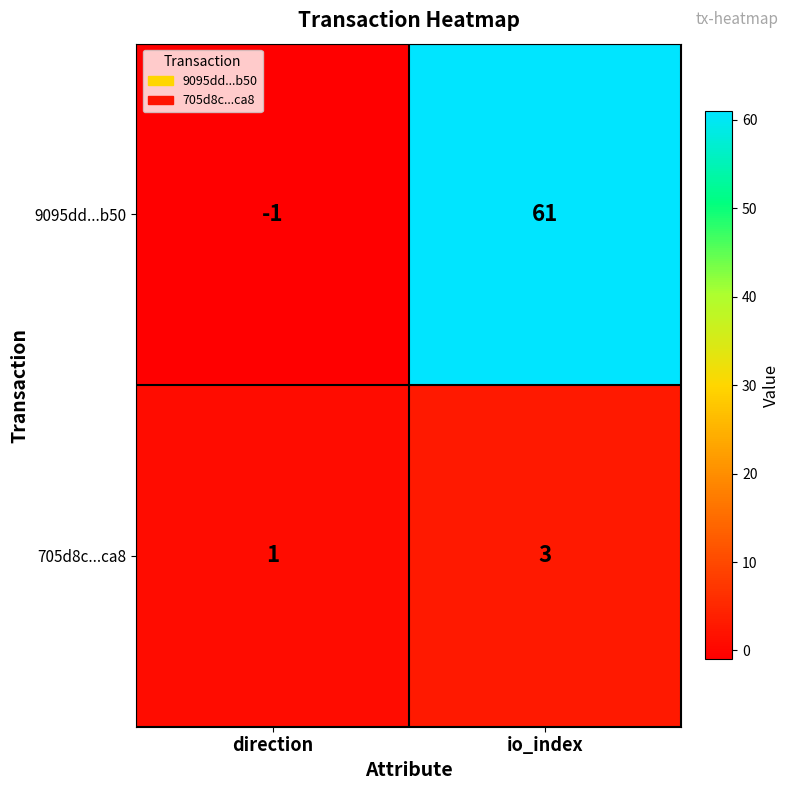

What is the spread (max minus min) of values at io_index?

58